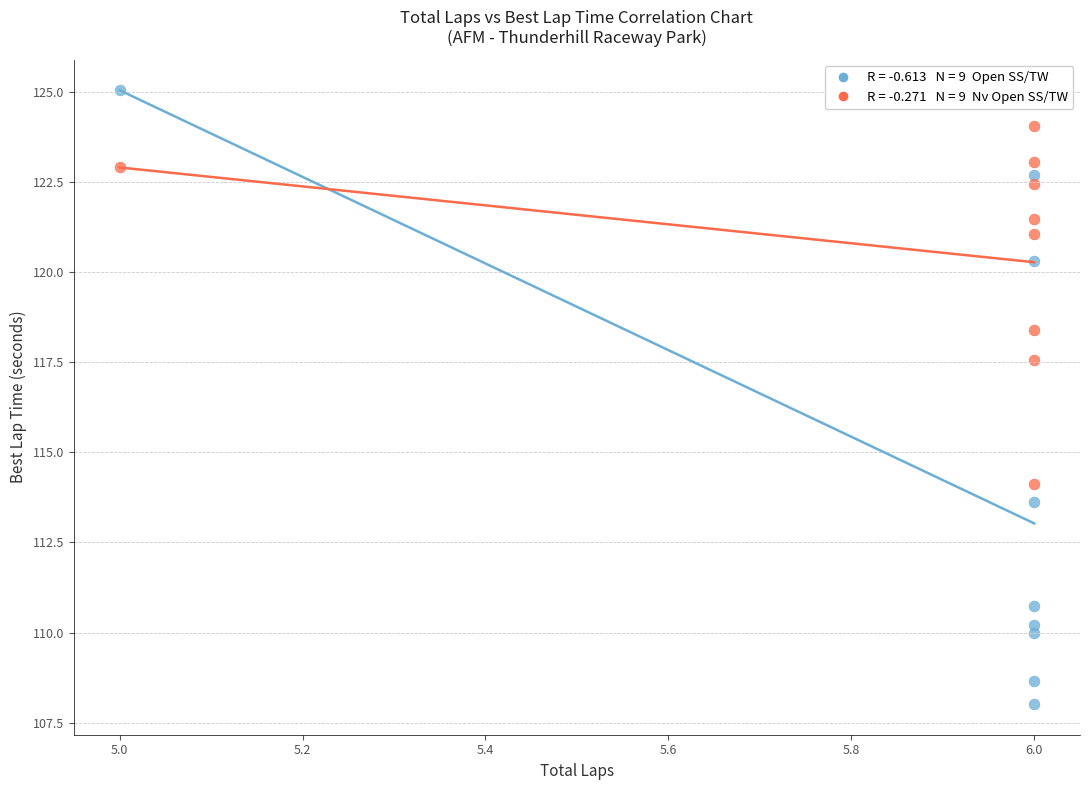

Across all data points, what is the range of Y values (max minus min)?

17.0